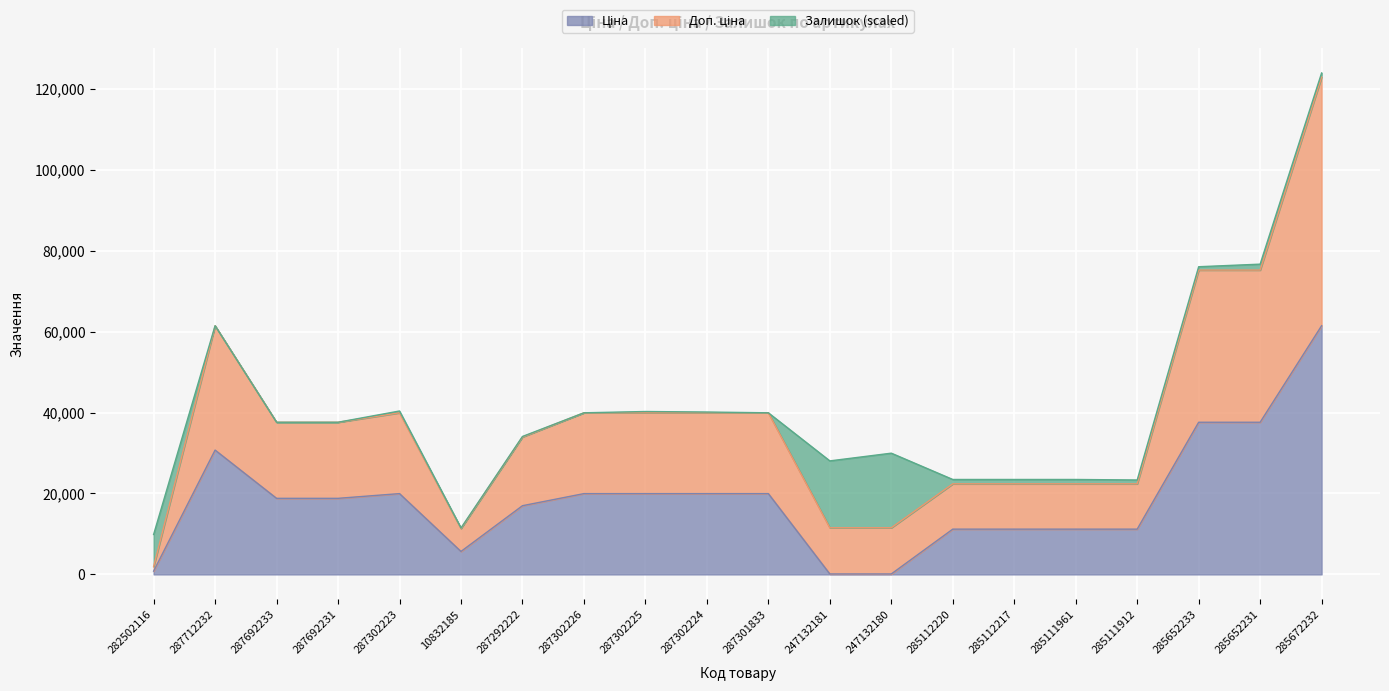

At which category is the sum across all series the highest?

285672232